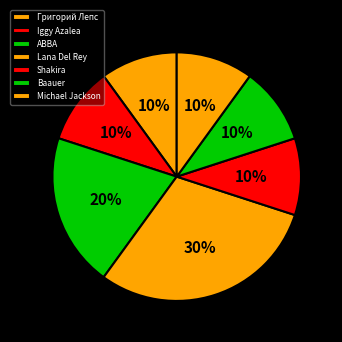

Between ABBA and Григорий Лепс, which is larger?

ABBA